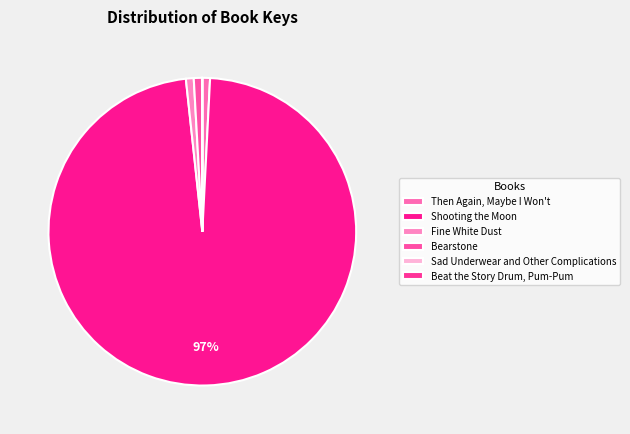

Is it true that Fine White Dust is 1% of the pie?

True